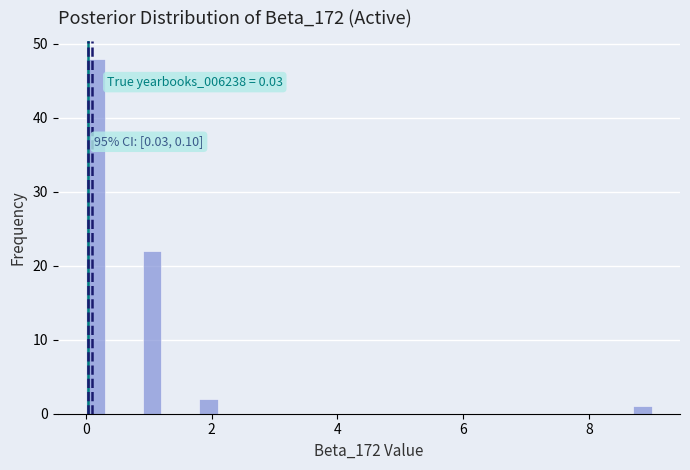

Around what value on the x-axis is the tallest bar? Give the approximate position of its centre, as read against the axis.

0.2